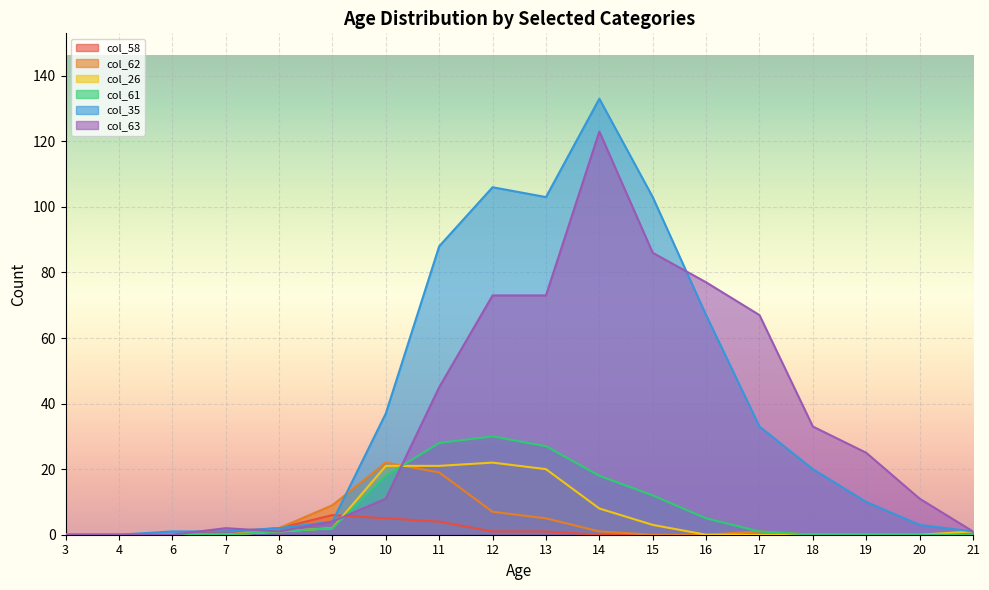

Which series has the largest total across all categories?

col_35